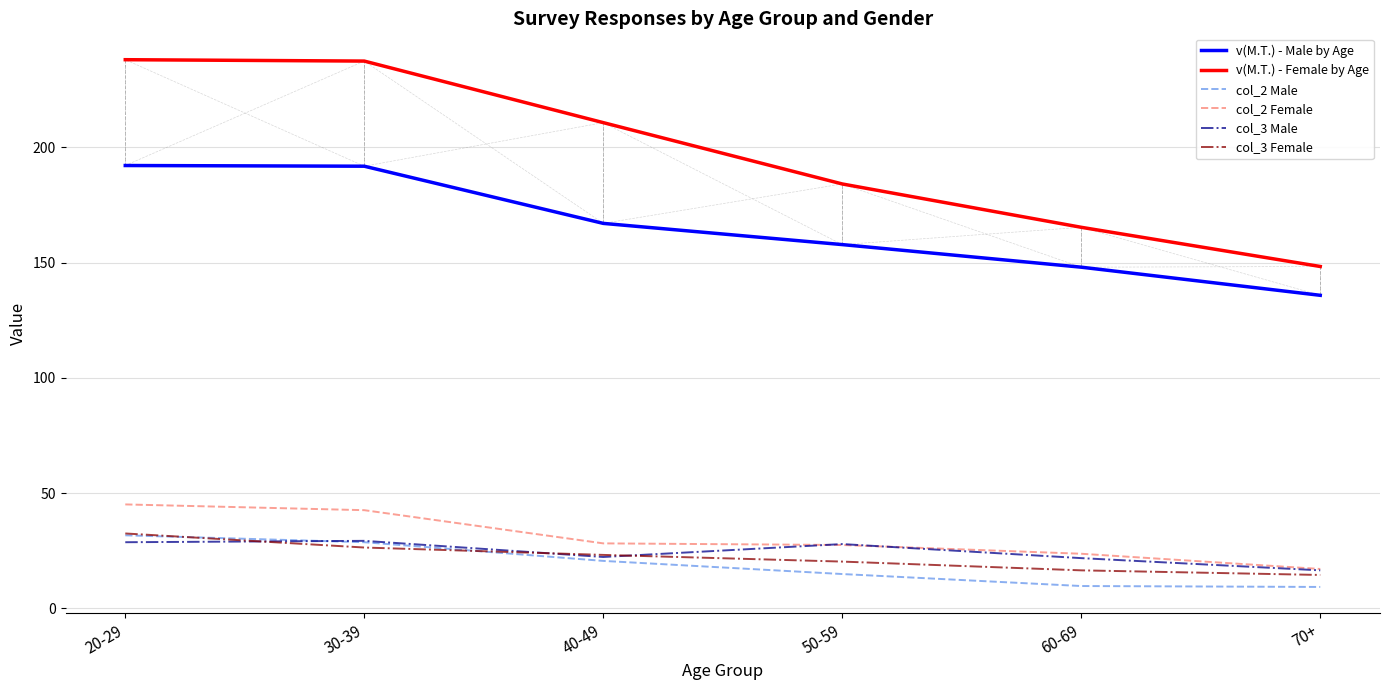

Which series has the largest range (max minus min)?

v(M.T.) - Female by Age